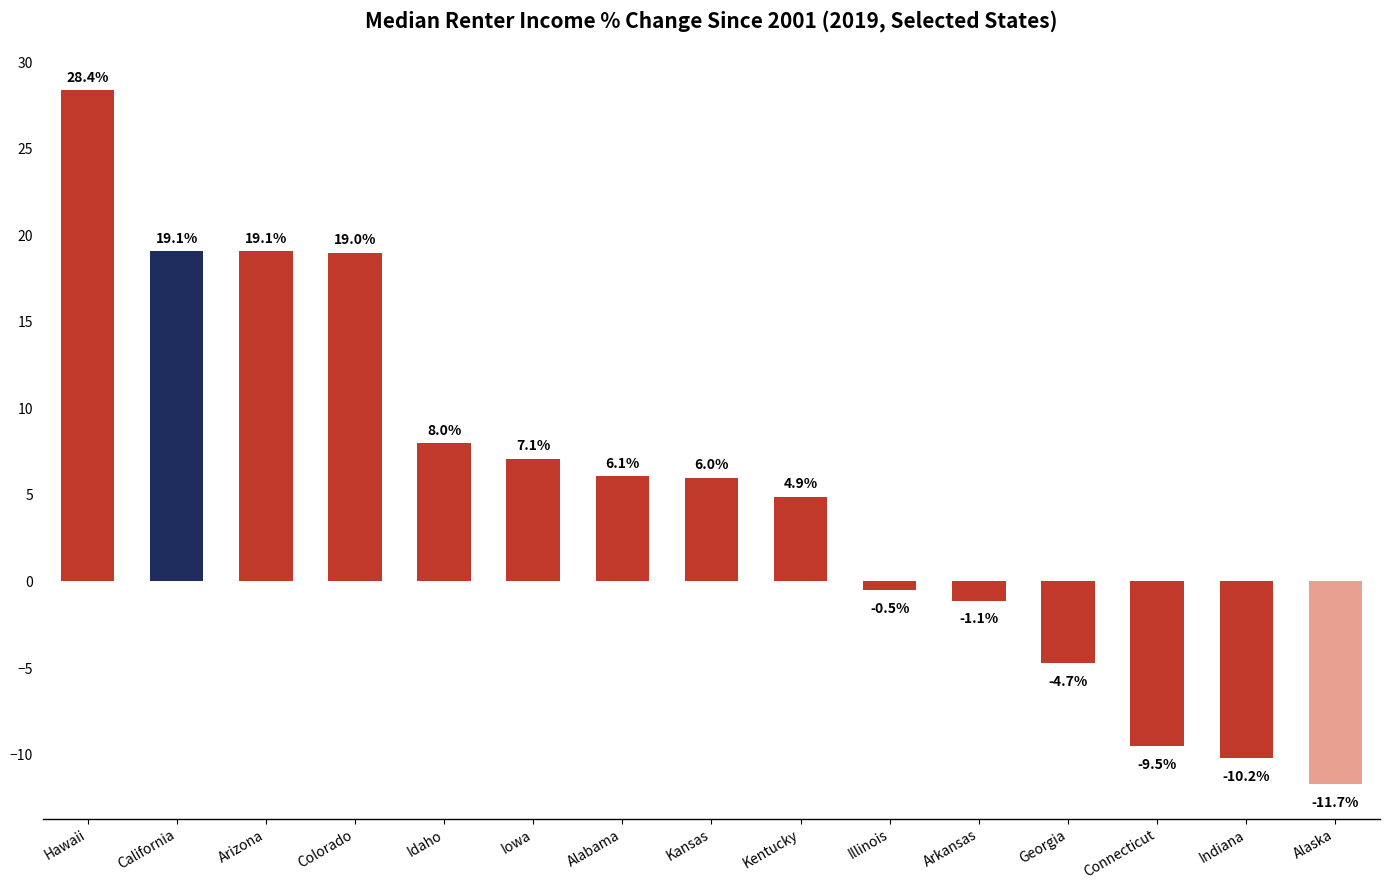

What is the value of the 11th bar from the left?

-1.1